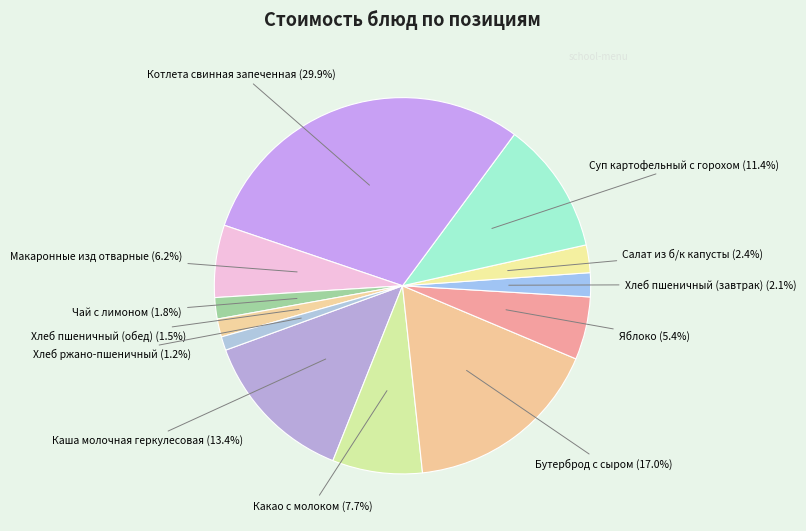

Which slice is the largest?

Котлета свинная запеченная